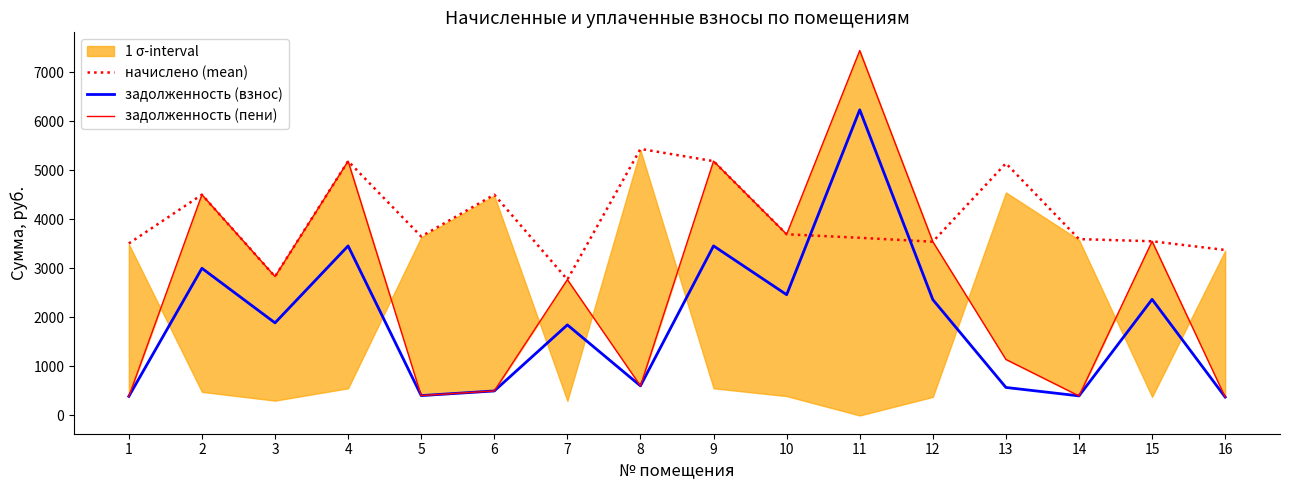

How many data points in начислено (mean) are above 3650?

8